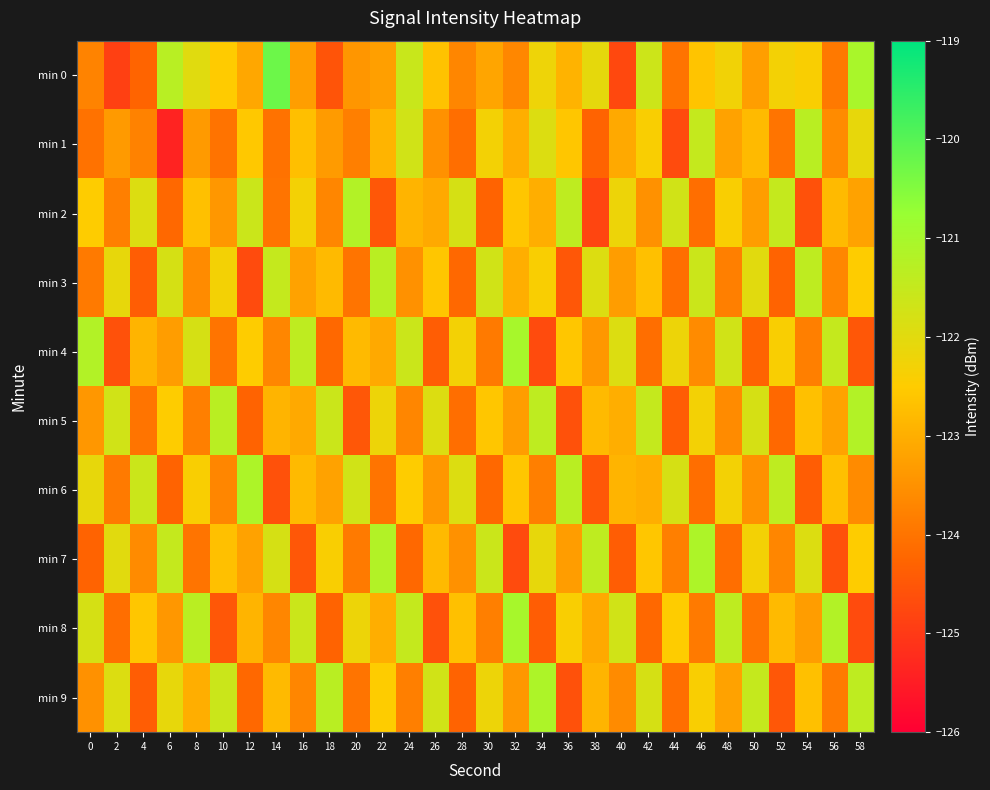

What is the spread (max minus min) of values at 10?

3.2